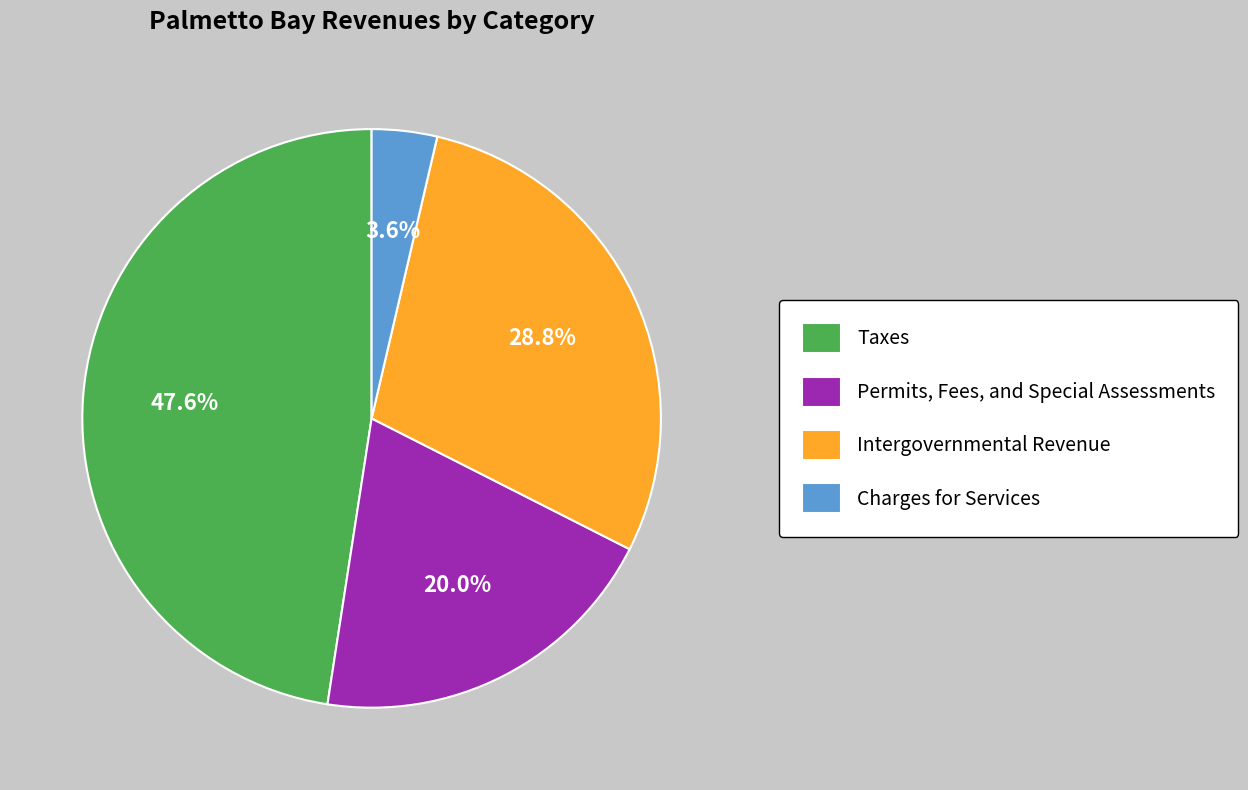

To the nearest percent, what portion does Charges for Services represent?

4%